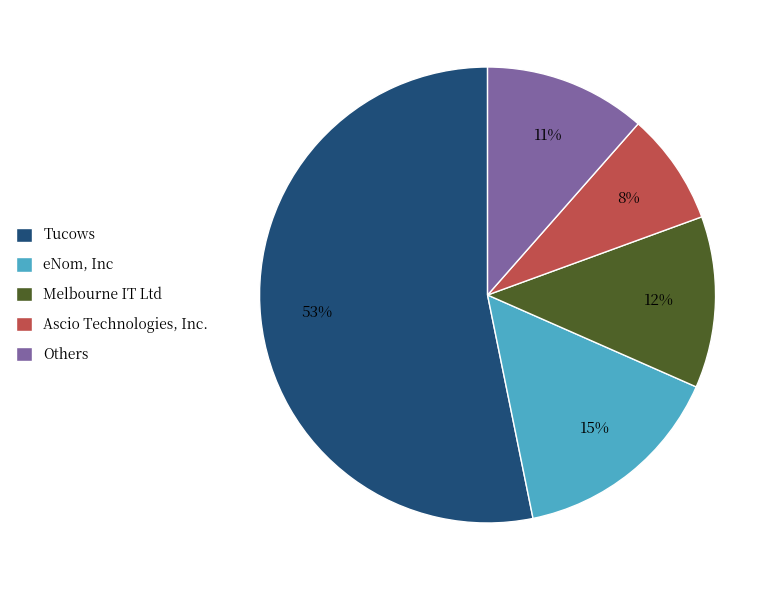

Count the number of slices in the pie.

5